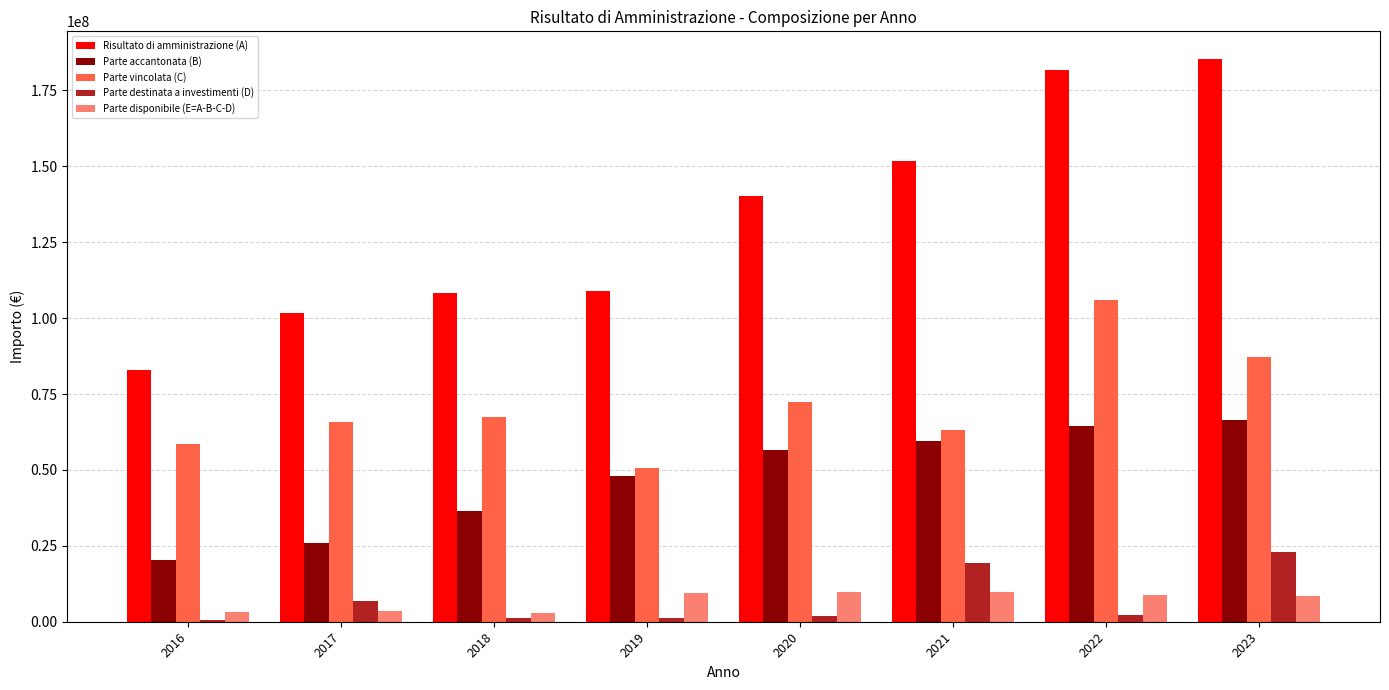

How many groups of bars are there?

8